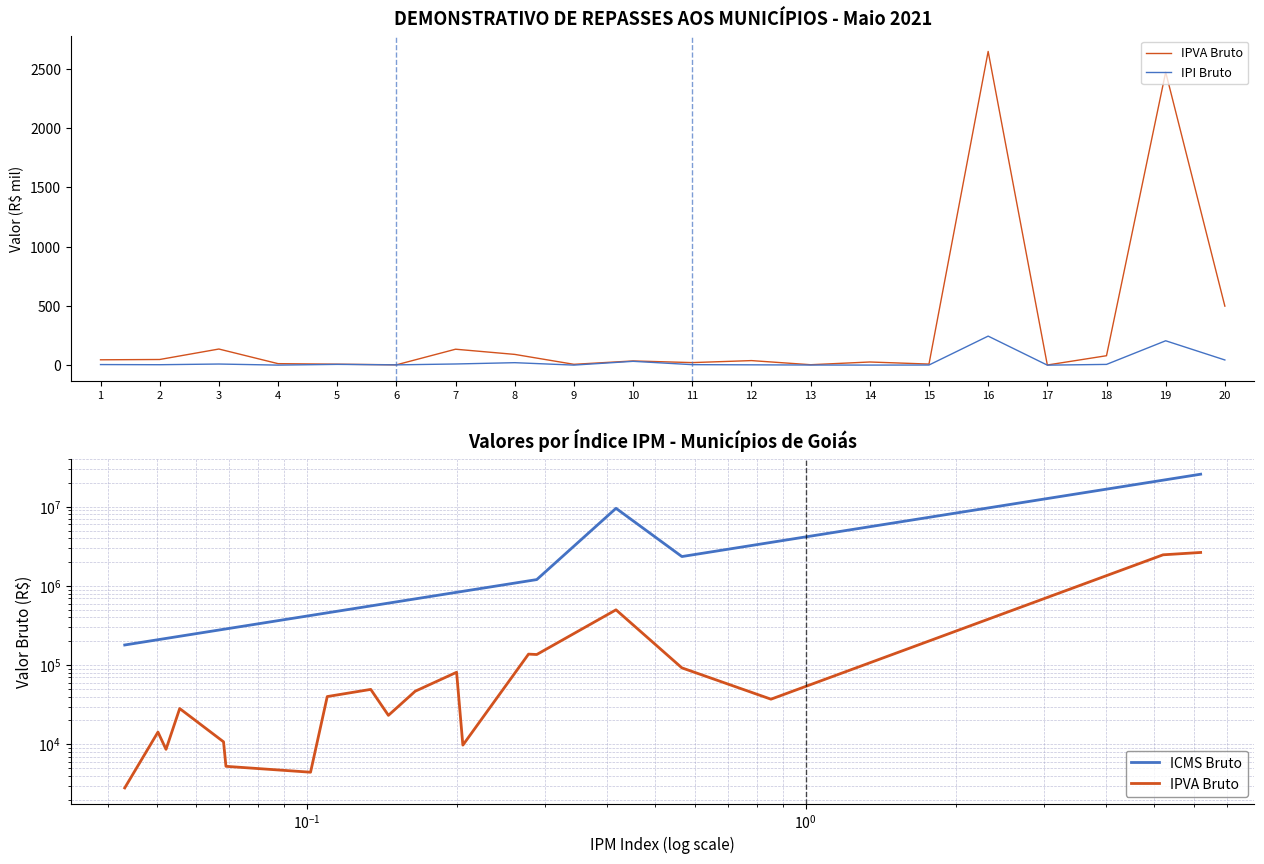

True or false: IPI Bruto and ICMS Bruto intersect in this chart.

False